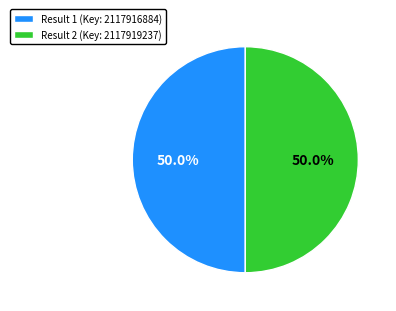

What percentage is the Result 2 slice, to the nearest percent?

50%